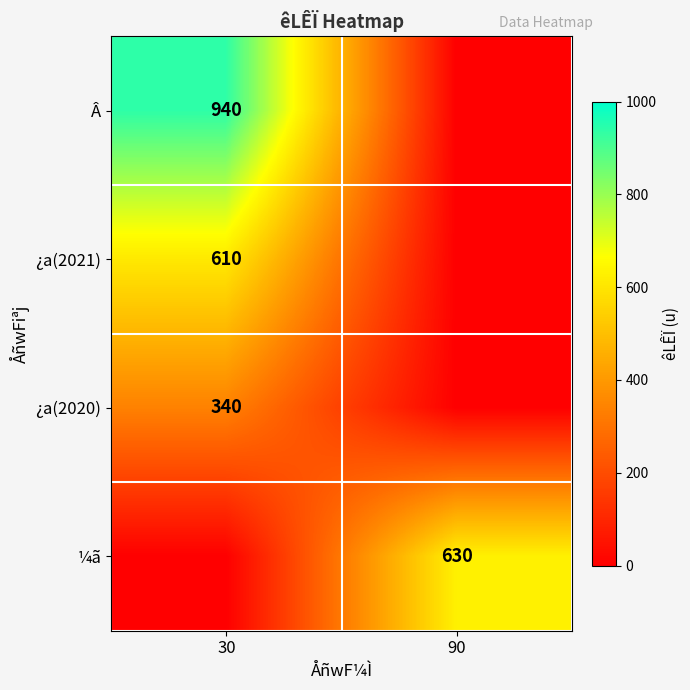

What is the maximum value shown in the chart?

940